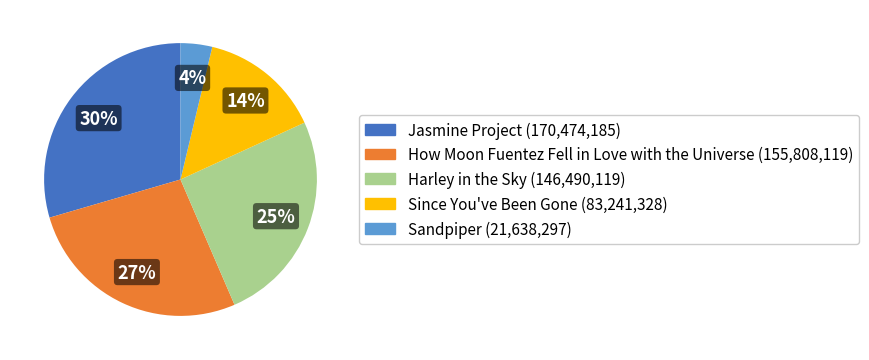

Count the number of slices in the pie.

5